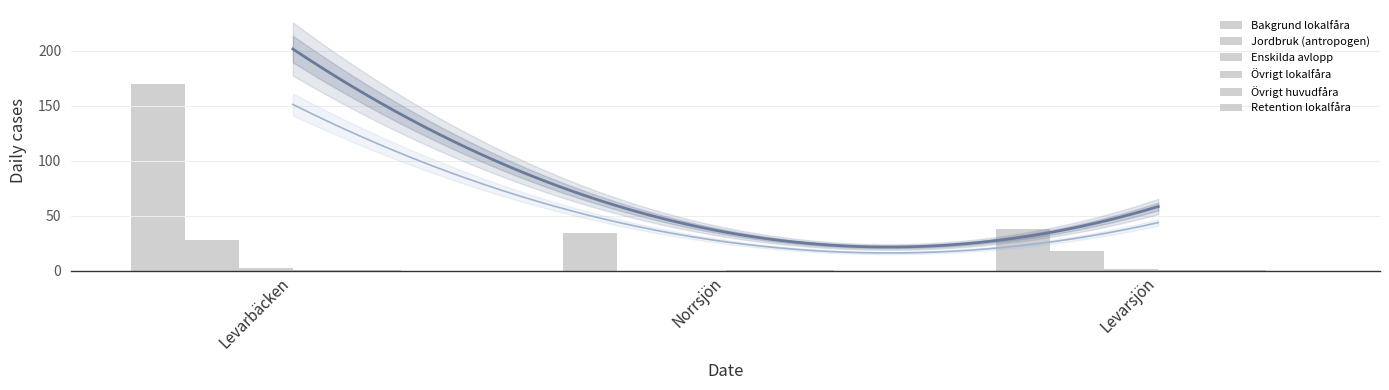

List the series in order of their peak value, highest first.

Bakgrund lokalfåra, Jordbruk (antropogen), Enskilda avlopp, Övrigt lokalfåra, Övrigt huvudfåra, Retention lokalfåra